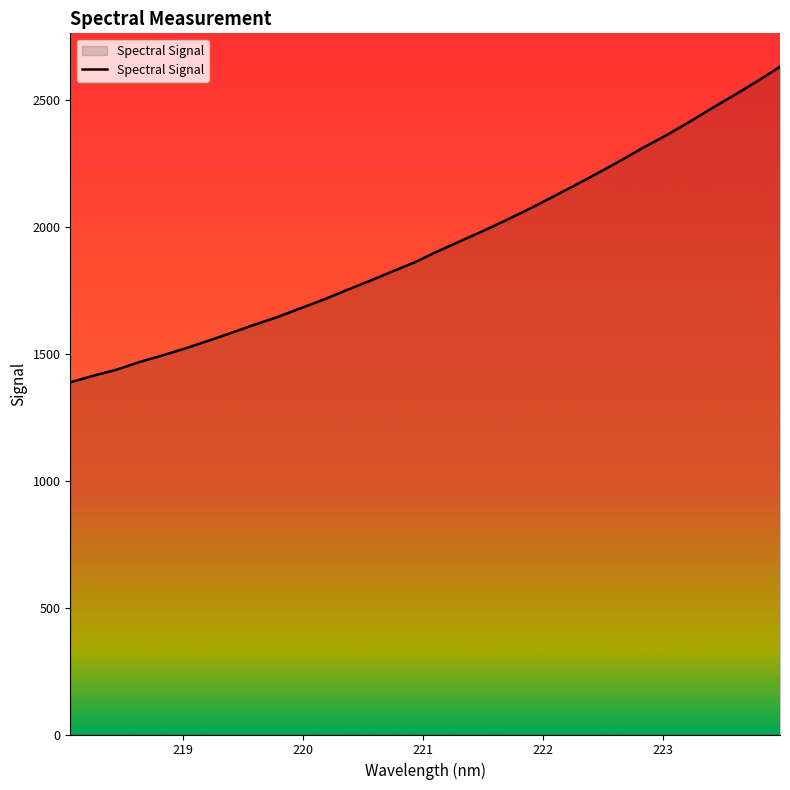

What is the minimum value shown in the chart?

1387.9